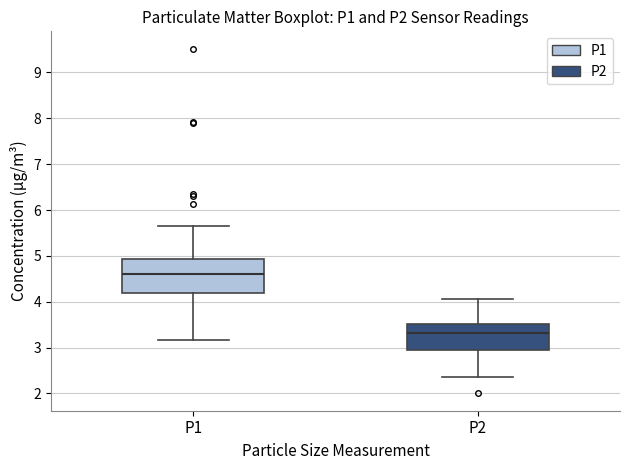

Which box has the lowest median line?

P2